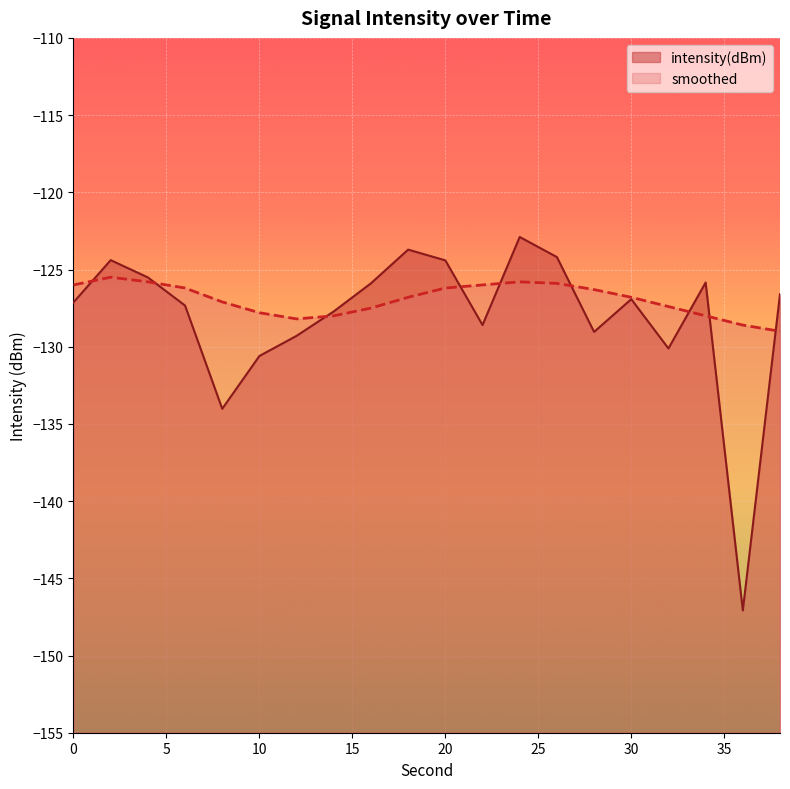

Which category has the lowest value in the smoothed series?

38